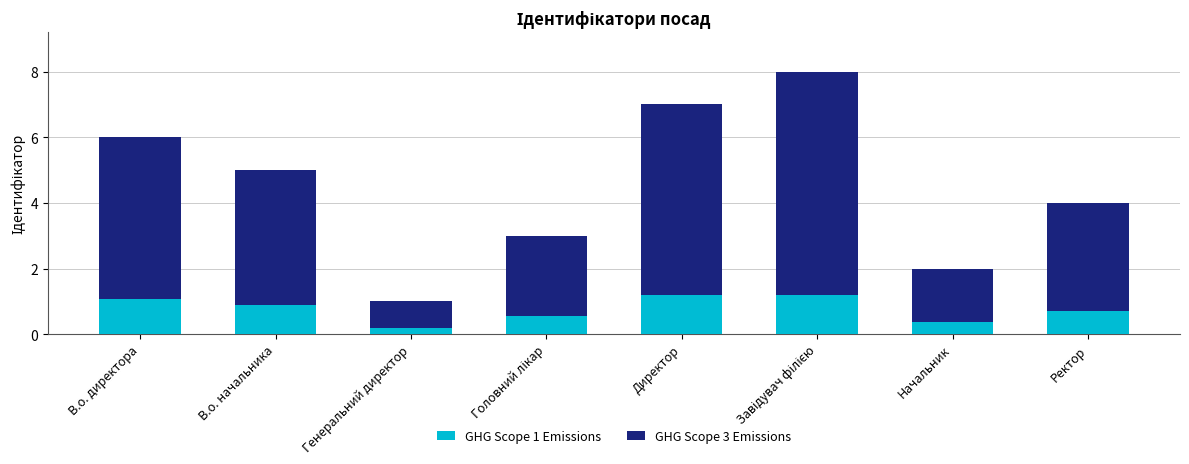

The GHG Scope 1 Emissions series shows 1.8 at В.о. директора. True or false?

False